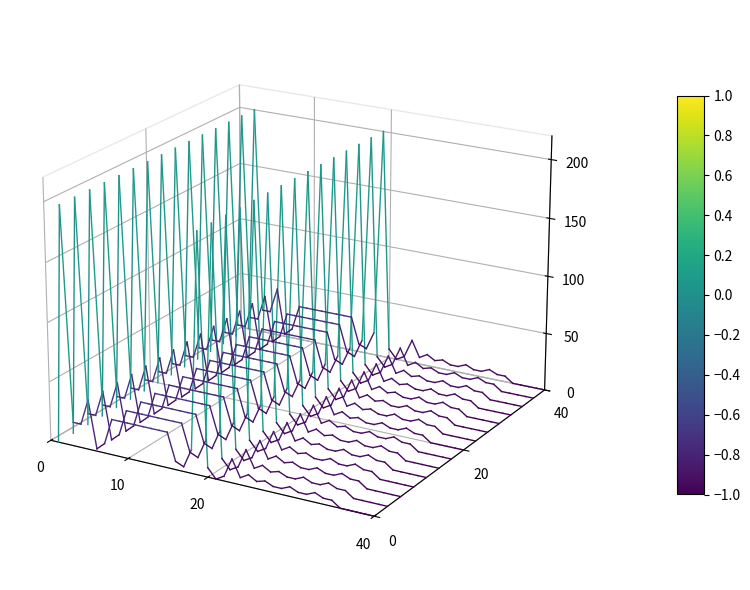

True or false: the data shows -0.0 at 0.

False